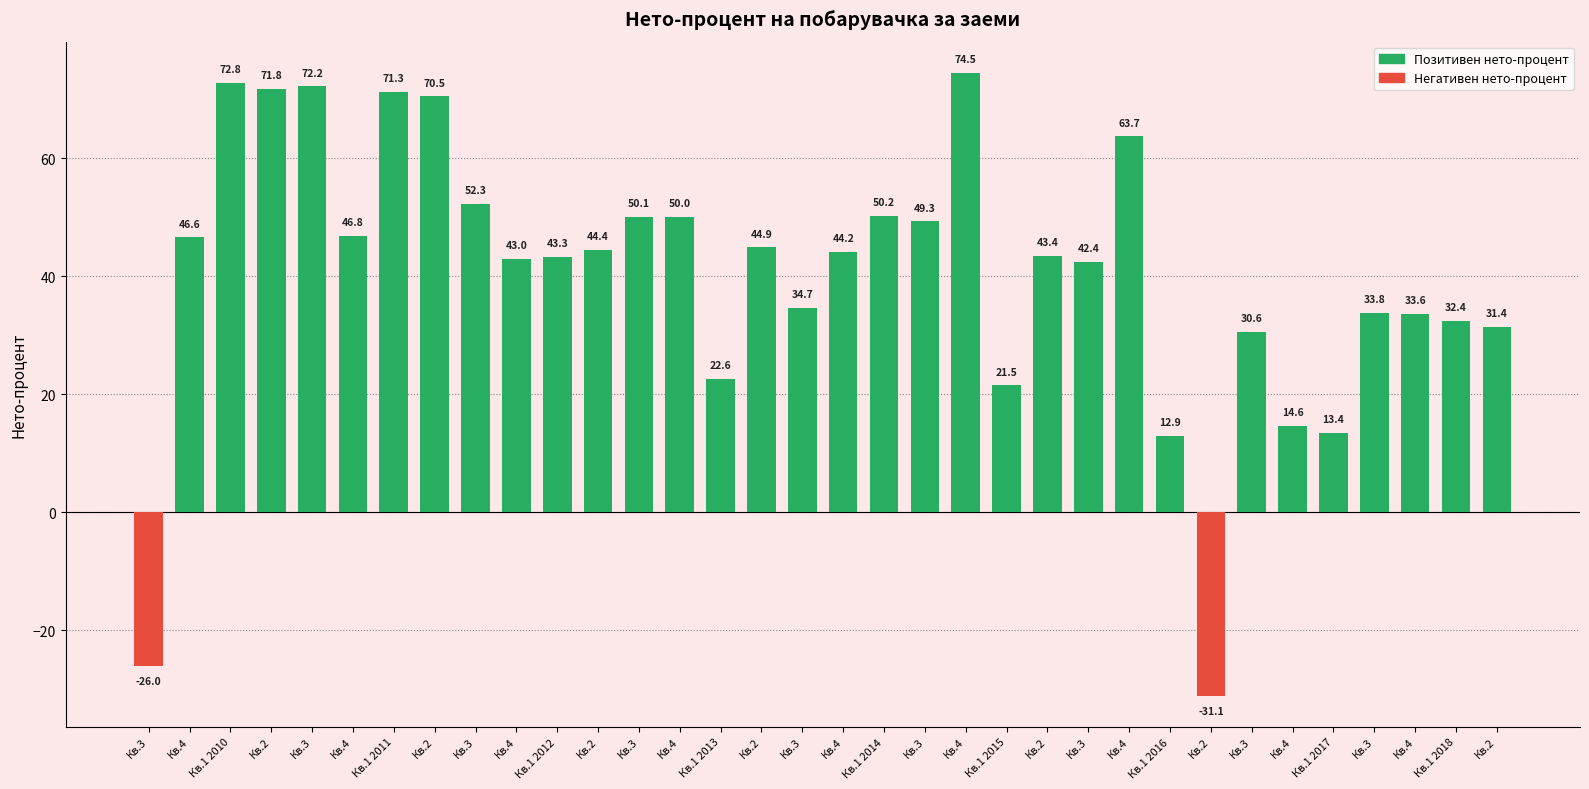

The chart shows a value of 32.4 at Кв.1 2018. True or false?

True